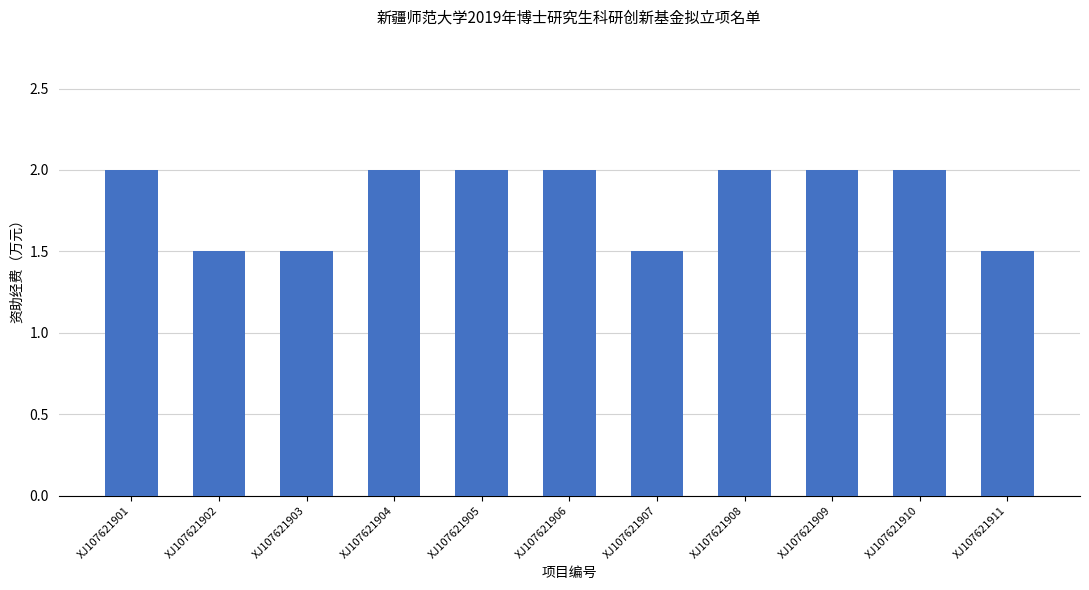

What is the difference between the maximum and minimum values?

0.5